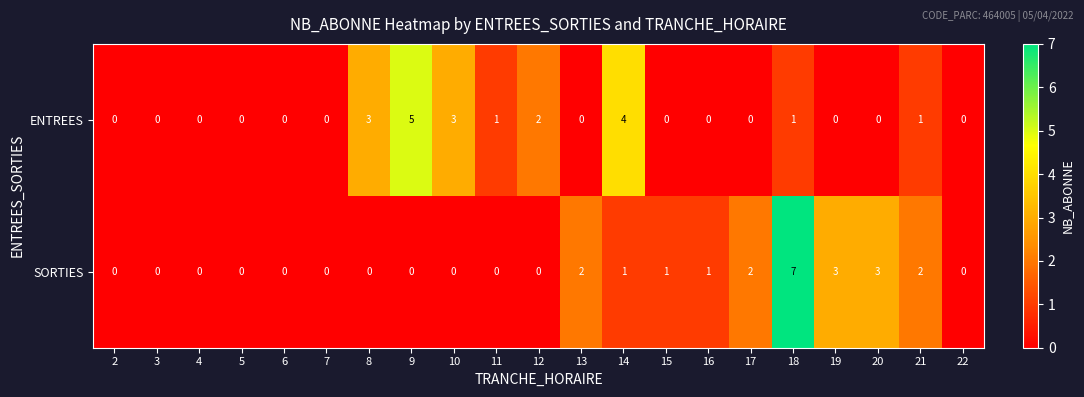

How many data points in ENTREES are above 0?

8